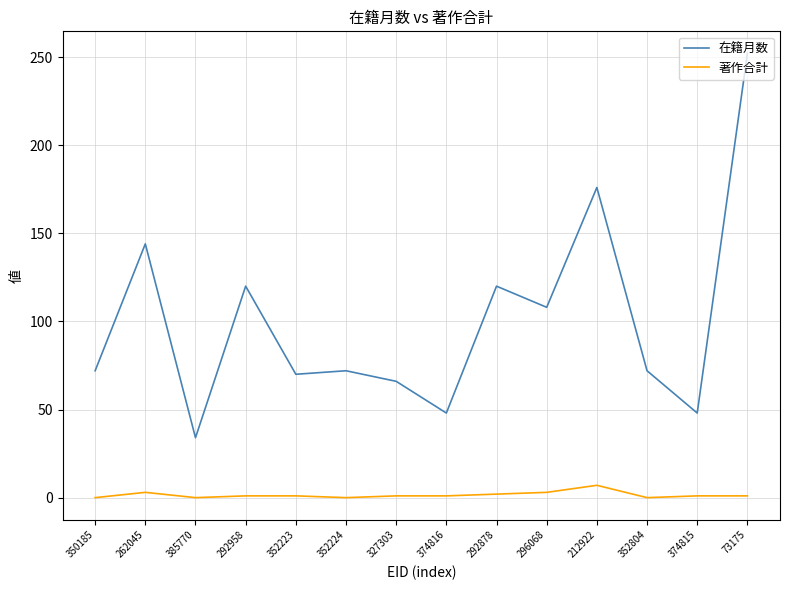

Rank the series at 350185 from highest to lowest value.

在籍月数, 著作合計